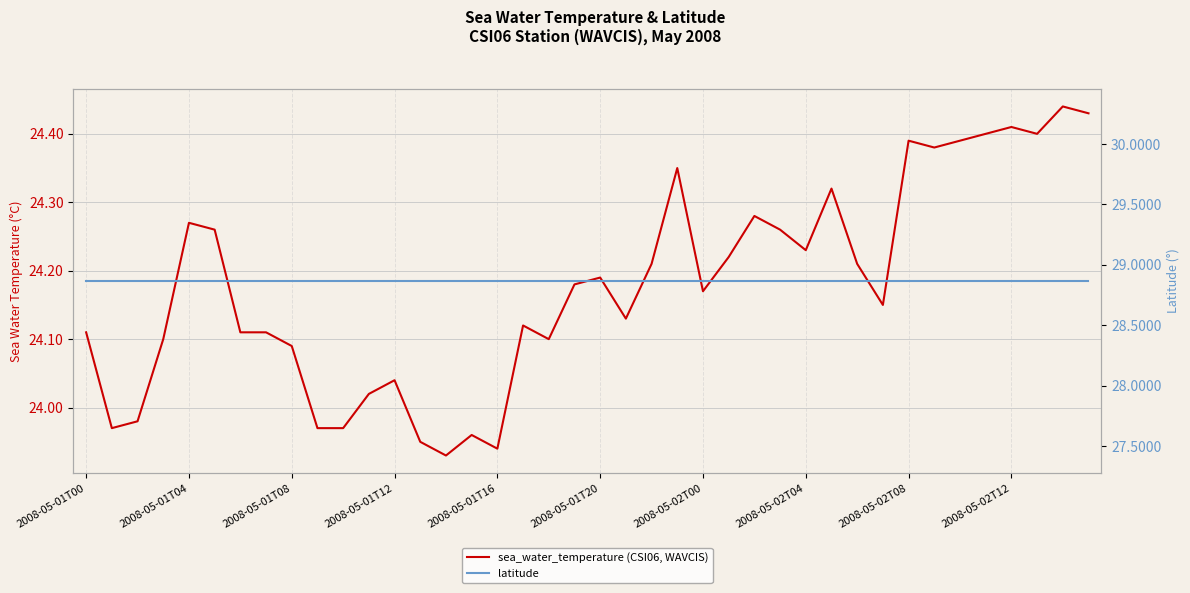

Is this an area chart (filled region under the line)?

No